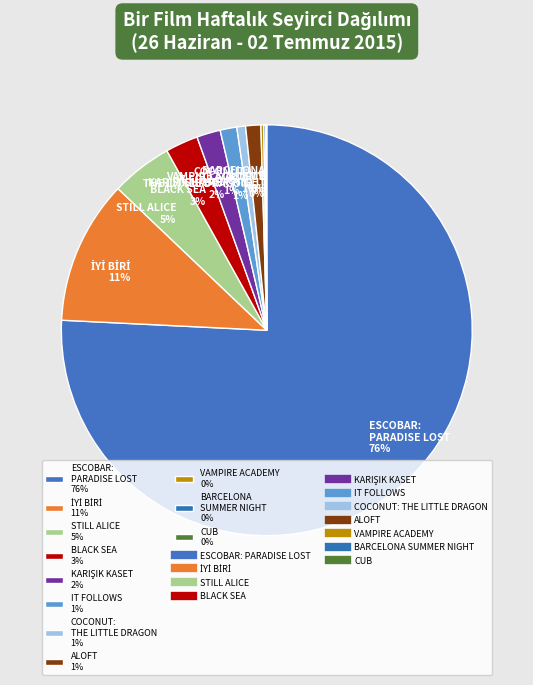

To the nearest percent, what percentage of the pie is IT FOLLOWS 1%?

1%